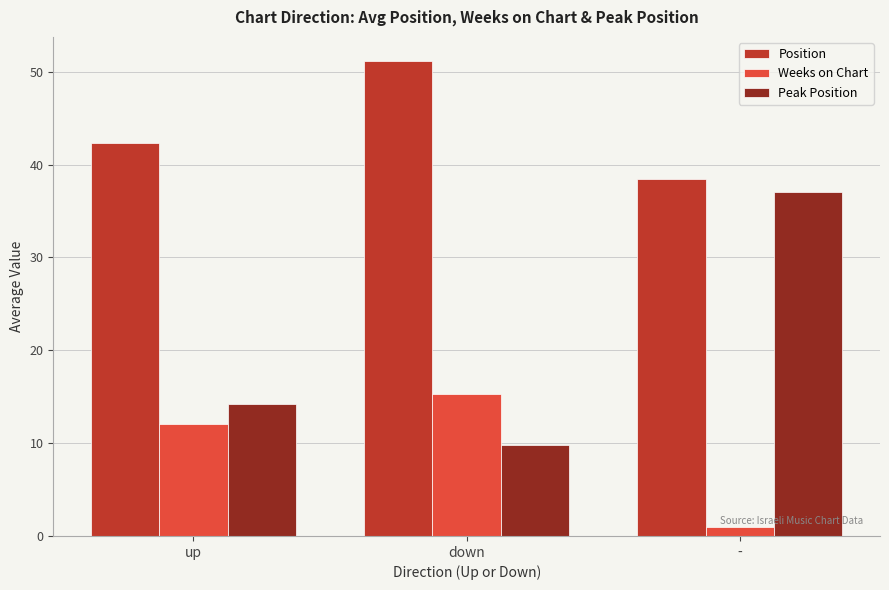

What is the highest value of the Position series?

51.2